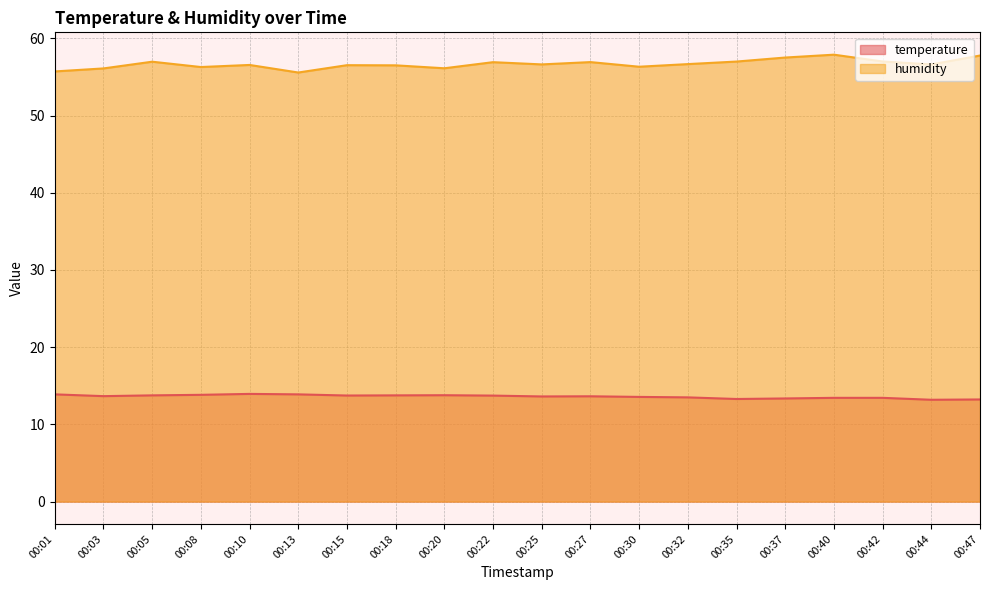

Between 00:37 and 00:18, which is larger?

00:18